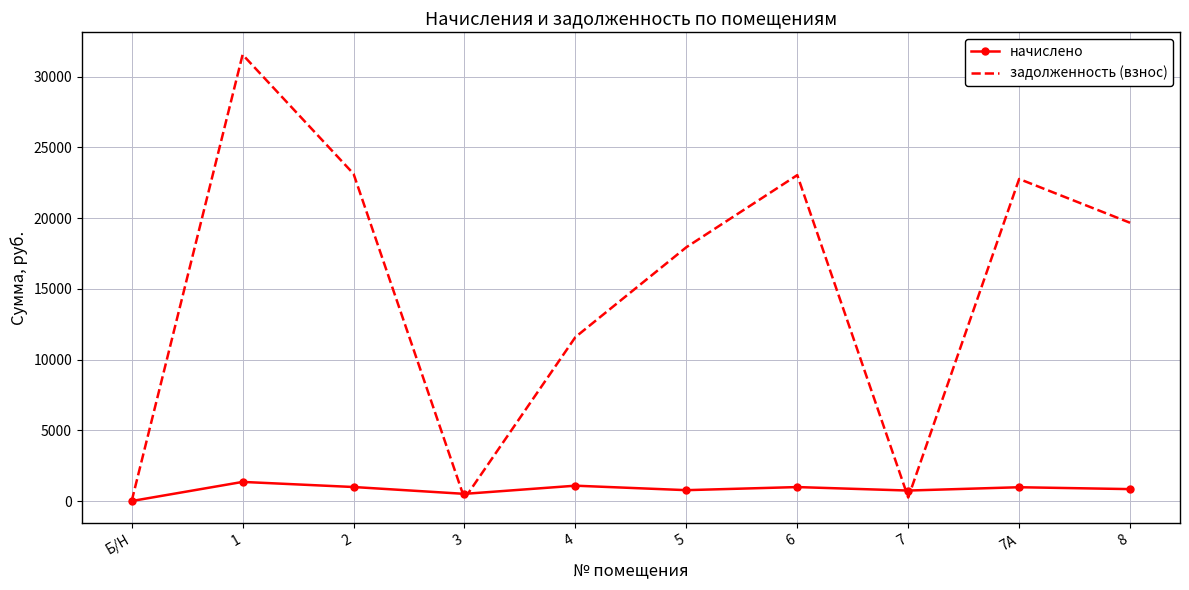

True or false: начислено has a value of 768.3 at 5.

True